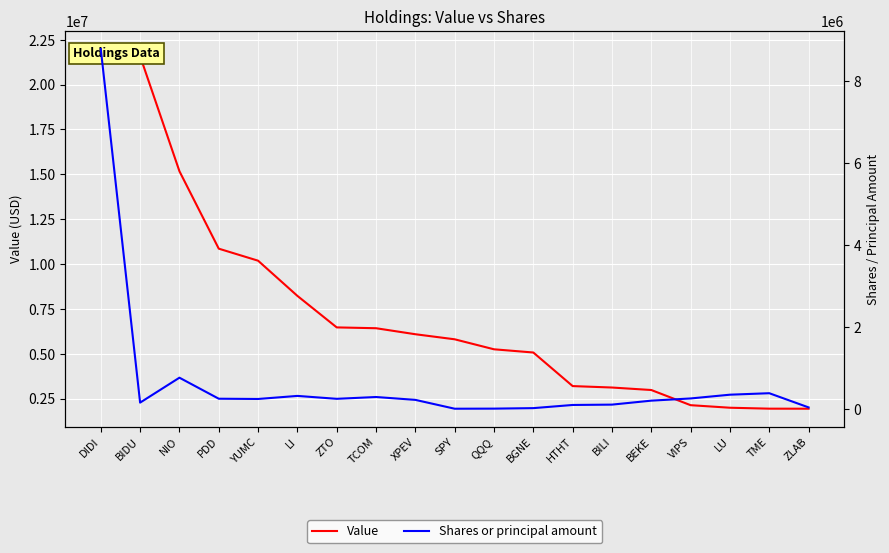

How many interior local peaks does the Shares or principal amount series have?

4